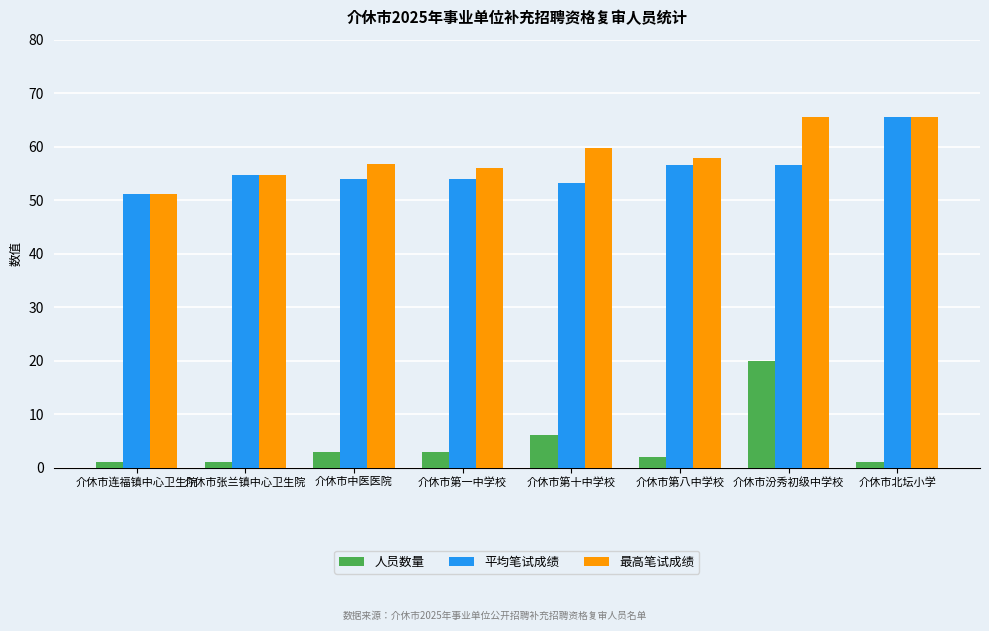

How many data points in 人员数量 are less than 3?

4